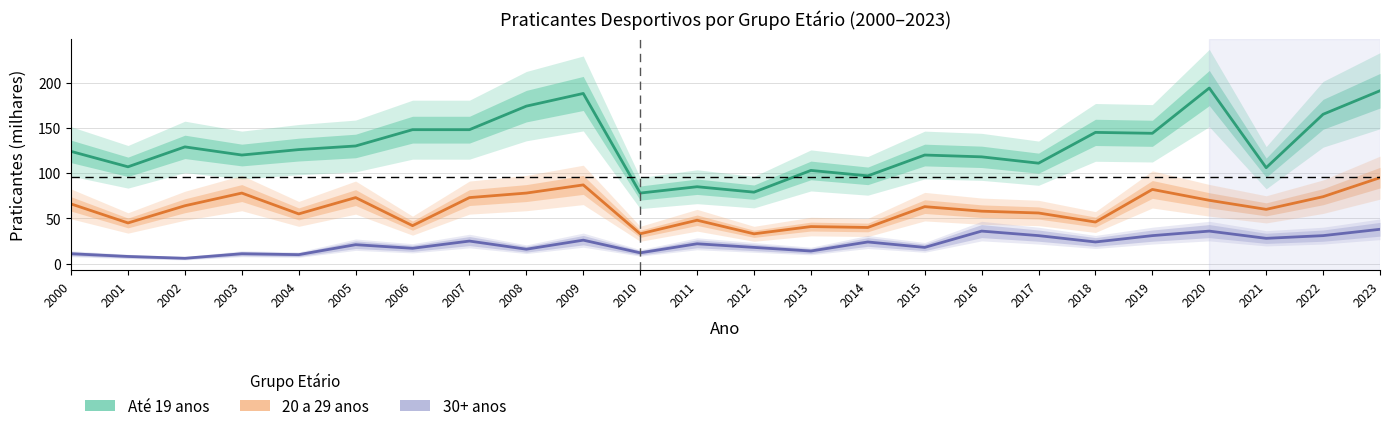

True or false: Até 19 anos has more than 0 points higher than both neighbors.

True